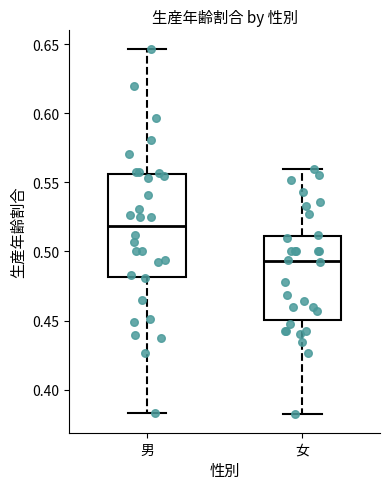

Which box's median line is the highest?

男